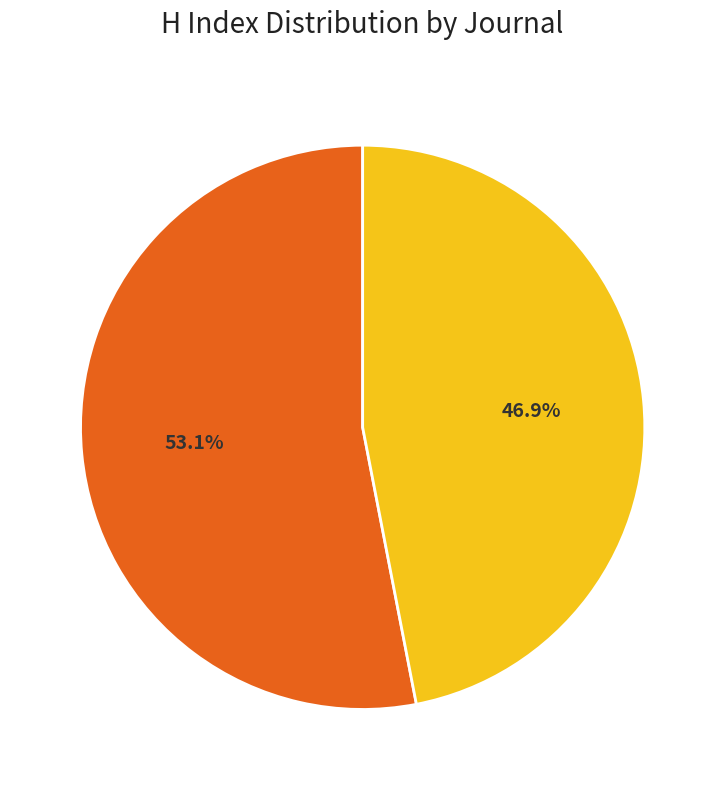

Does any single category account for the majority?

Yes